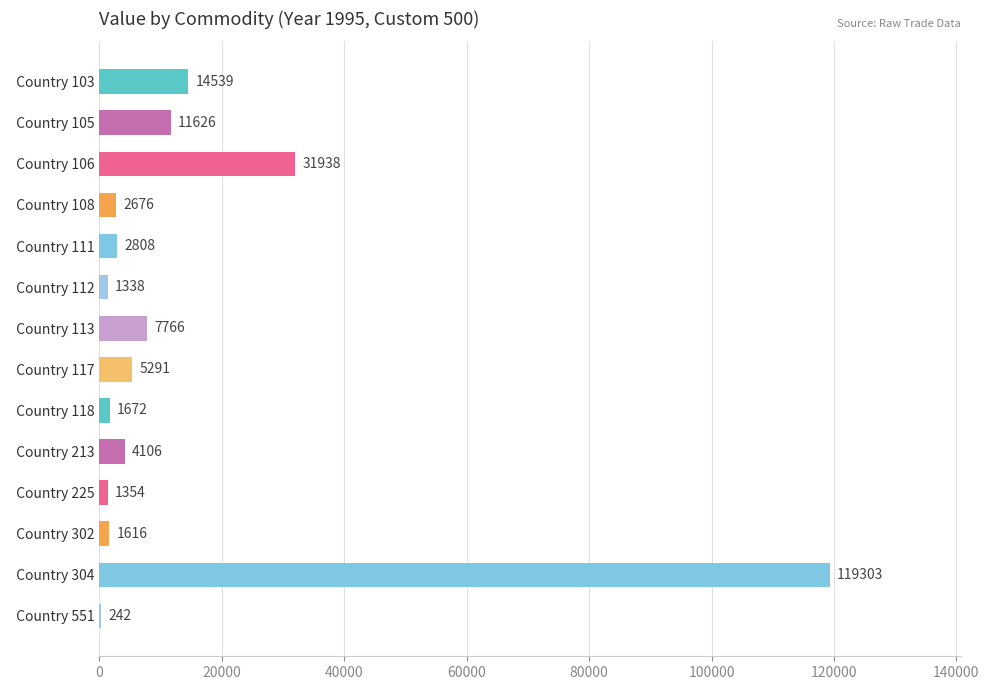

Reading top to bottom, list all the values displayed in this chart.

  Country 103=14539	  Country 105=11626	  Country 106=31938	  Country 108=2676	  Country 111=2808	  Country 112=1338	  Country 113=7766	  Country 117=5291	  Country 118=1672	  Country 213=4106	  Country 225=1354	  Country 302=1616	  Country 304=119303	  Country 551=242